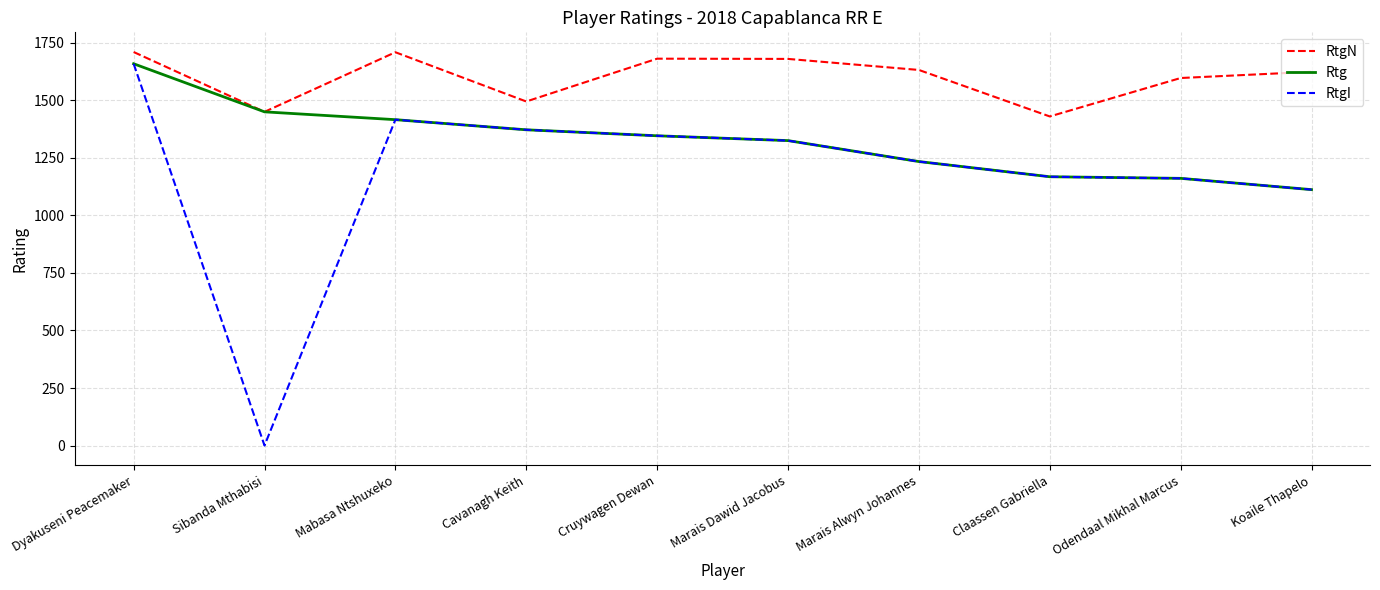

What is the difference between the maximum and minimum values in the Rtg series?

547